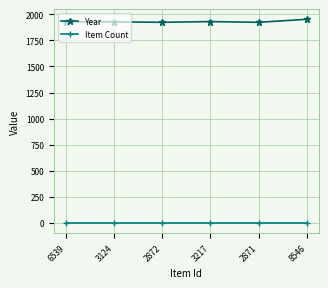

What is the label of the 6th point from the right?

6539